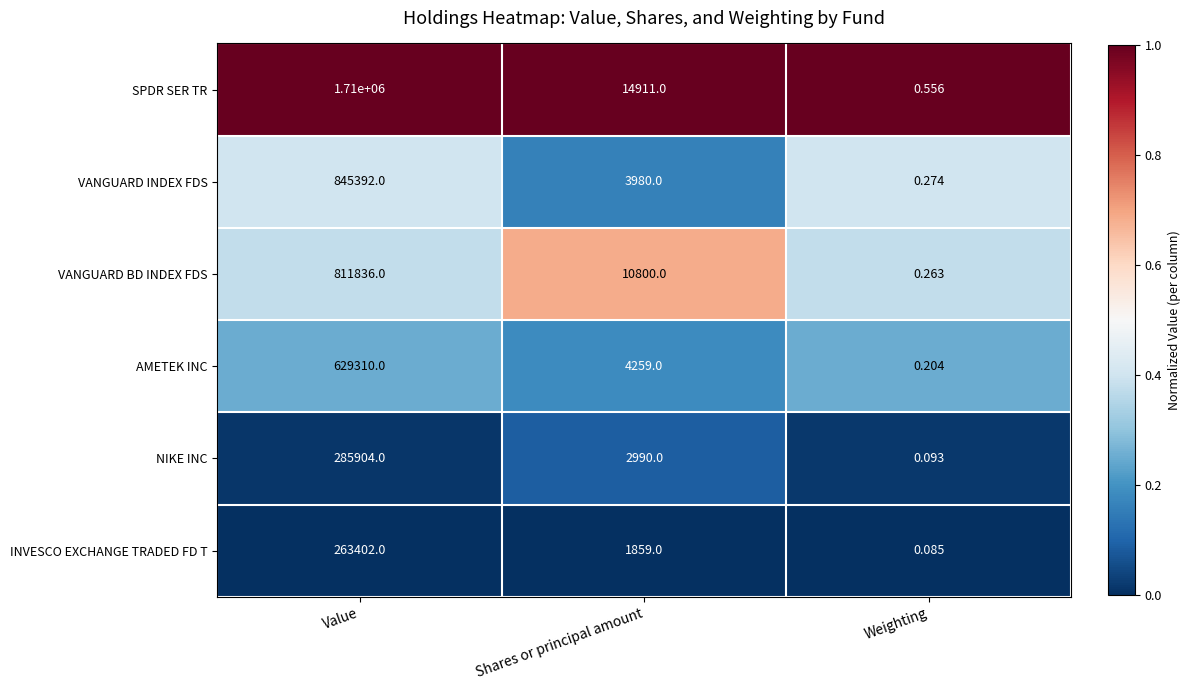

At which category is the sum across all series the highest?

Value